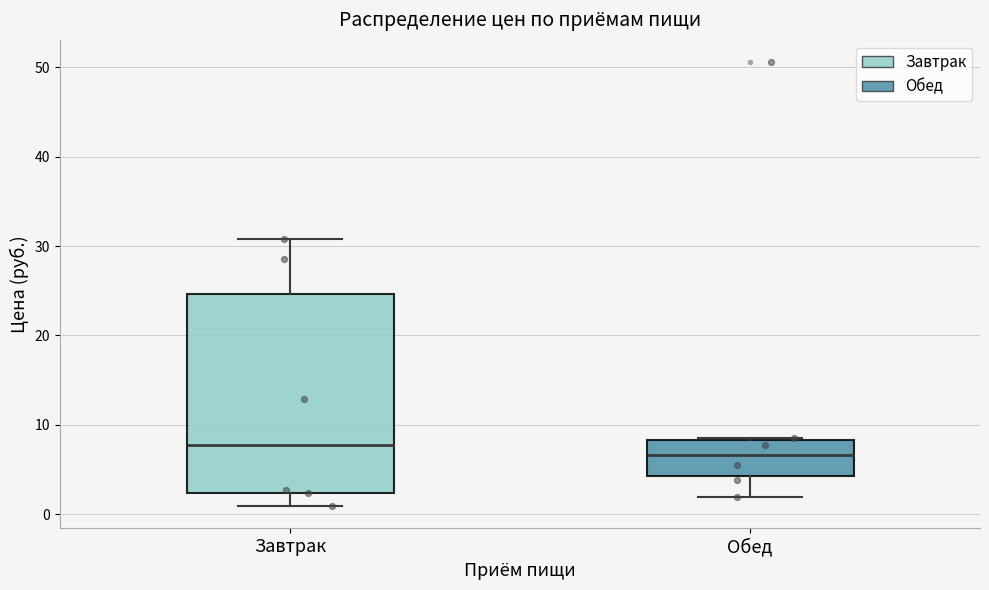

Reading left to right, read every box against the y-axis: the position of its median line, the range the box covers, and the ends of its whiskers. The values are not printed on the chart, so give them approximately, as read against the axis.

Завтрак: median 8, box 2 to 25, whiskers 1 to 31
Обед: median 7, box 4 to 8, whiskers 2 to 9